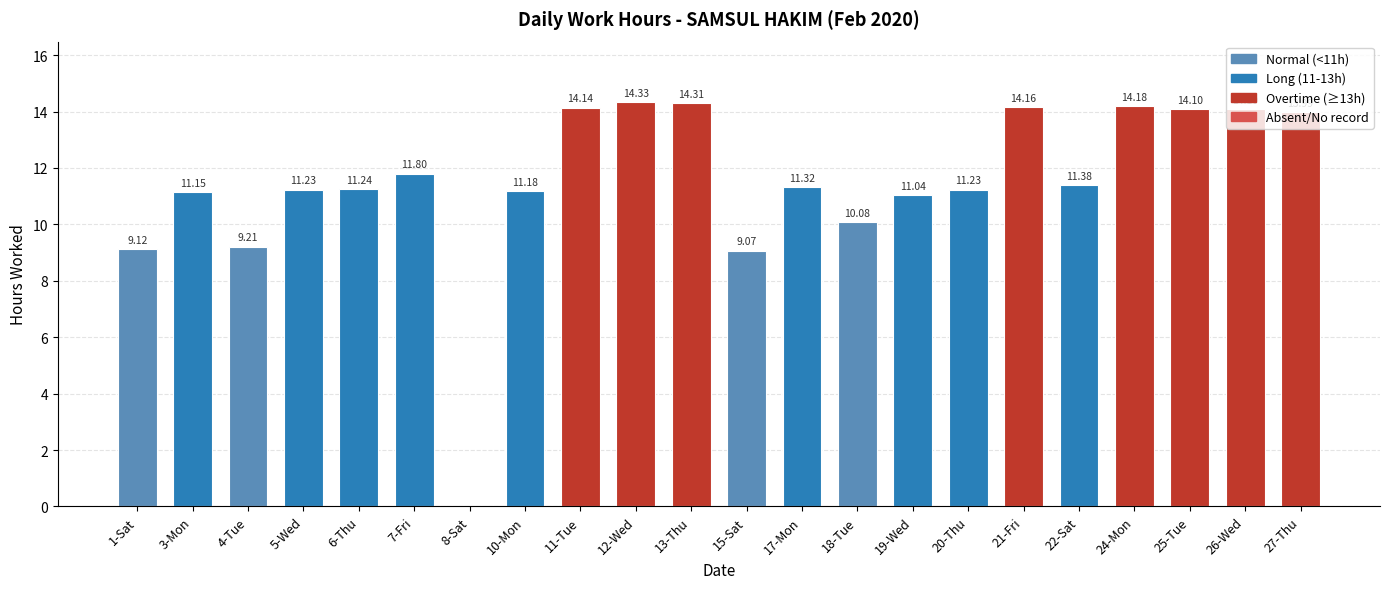

Where does the data first go above 11?

3-Mon